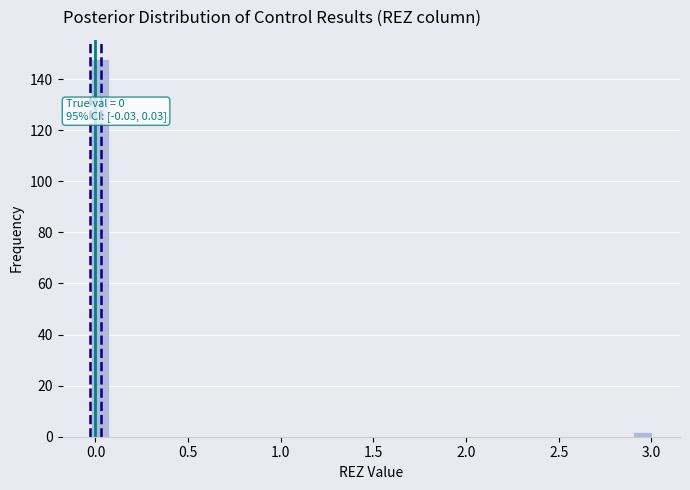

Read against the x-axis, roughly where is the centre of the tallest bar?

0.00